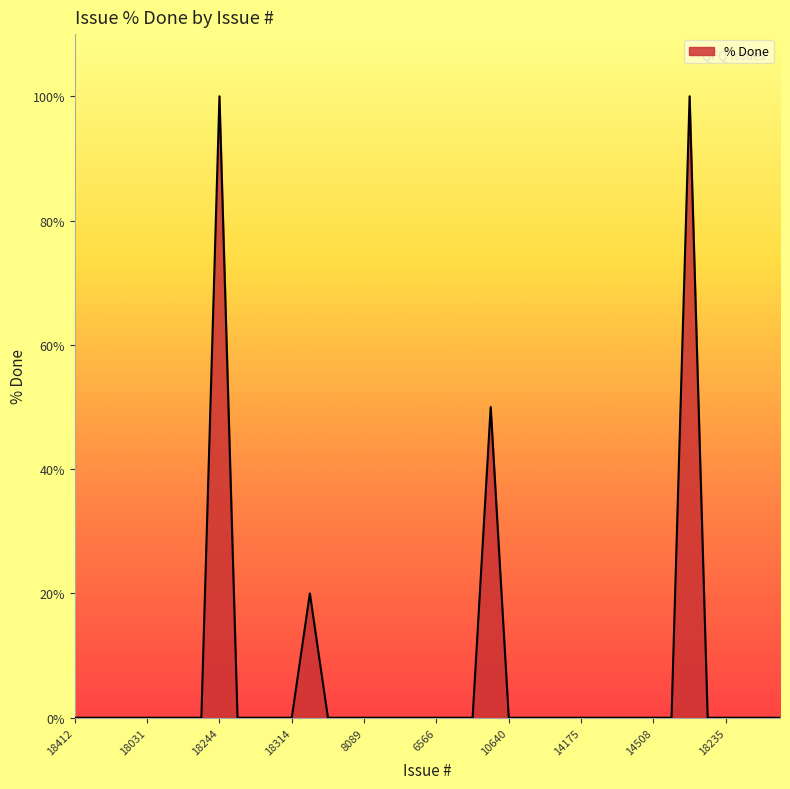

What is the greatest value displayed?

100